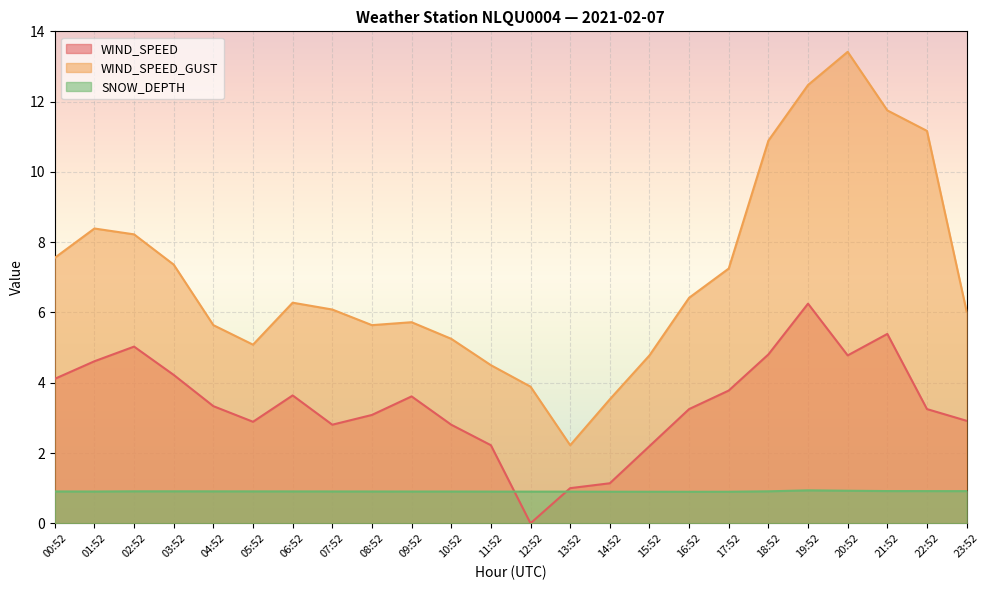

What is the difference between the highest and lowest values at 16:52?

5.5